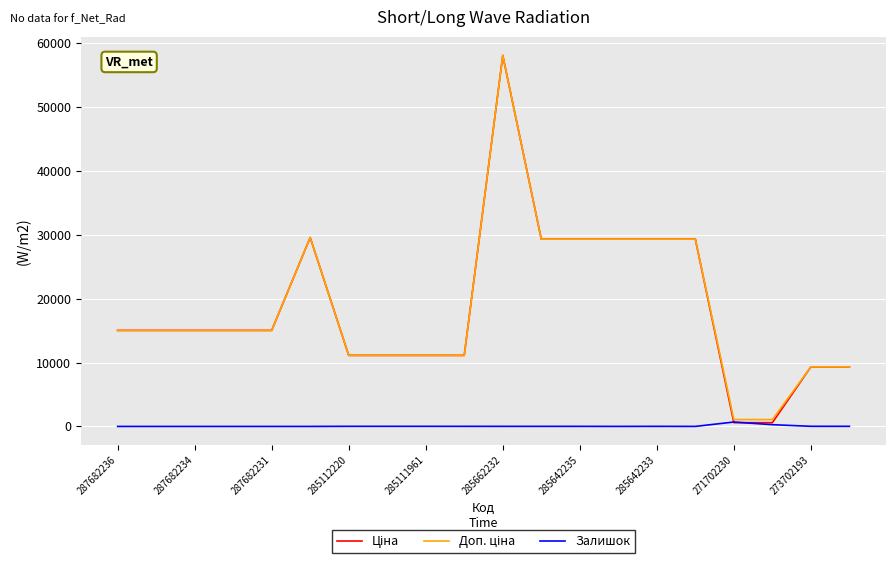

Is it true that Залишок equals 0.0 at 287682231?

True